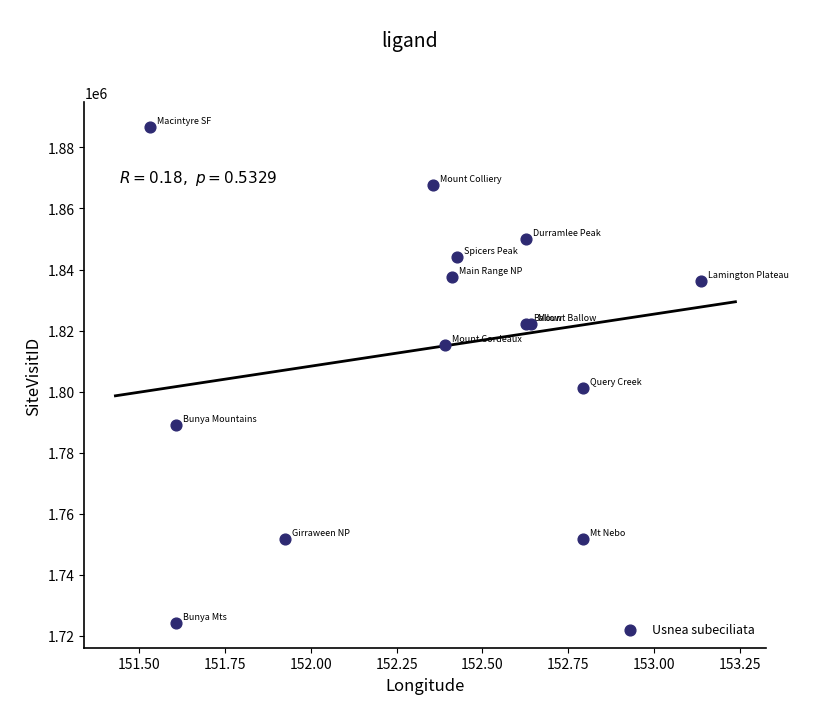

What Y value in the scatter plot is closest to 1805473?

1801037